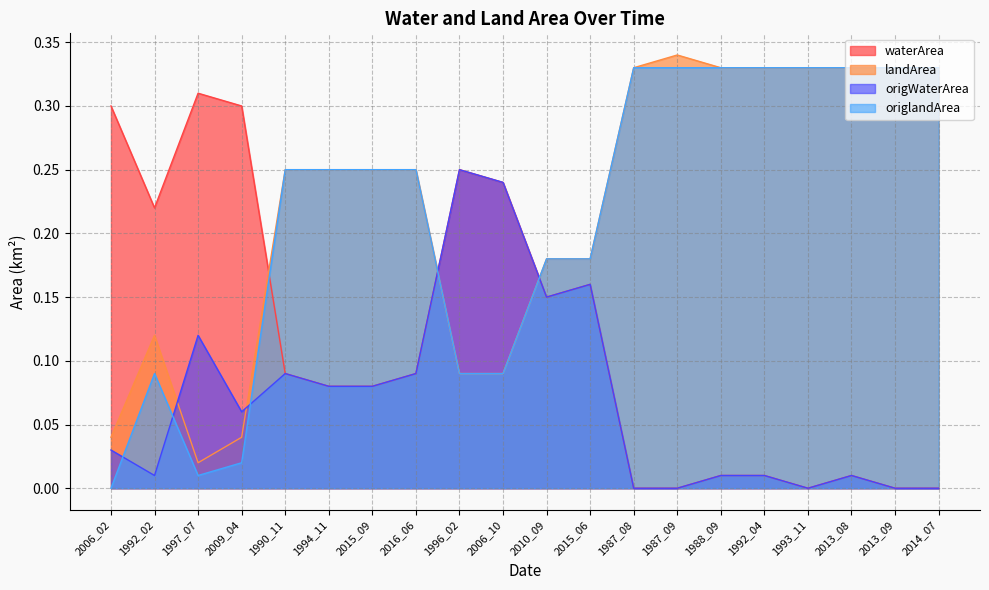

What is the difference between the highest and lowest values at 1992_04?

0.3